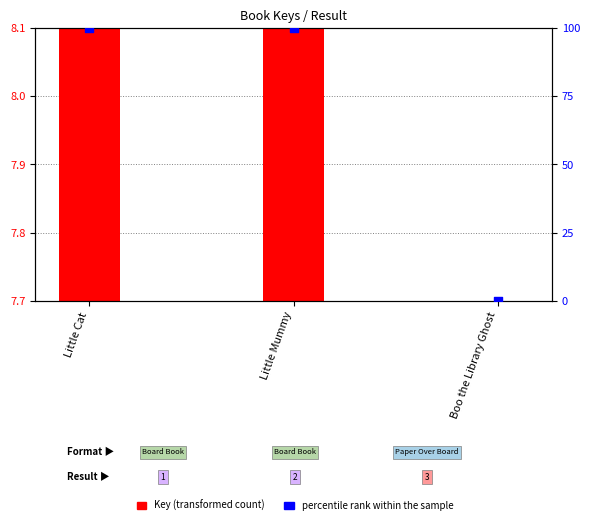

What is the change in value from Little Mummy to Boo the Library Ghost?

-100.0